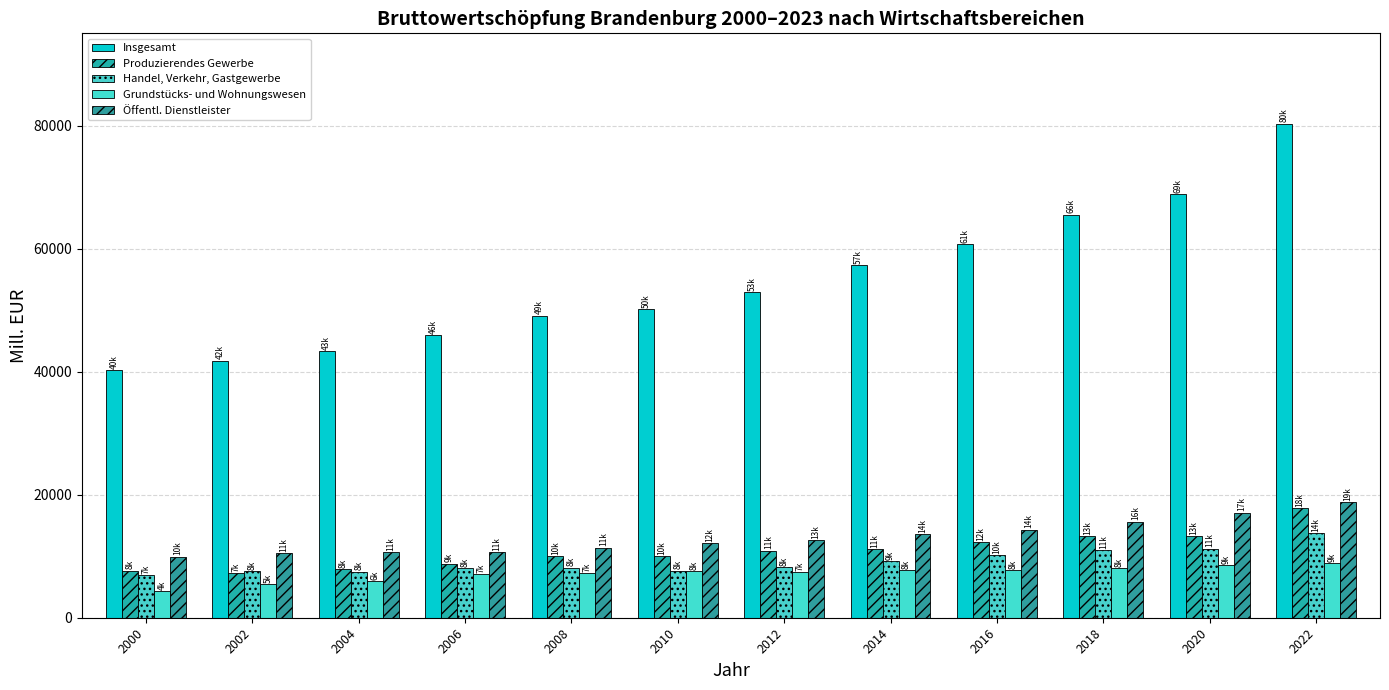

What is the difference between the highest and lowest values at 2010?

42605.5